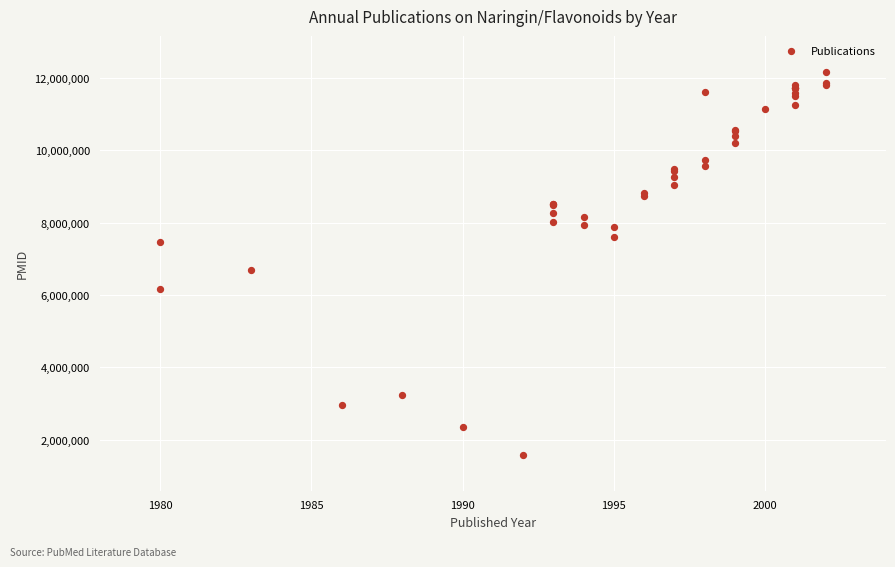

What Y value in the scatter plot is closest to 6874723?

6689102